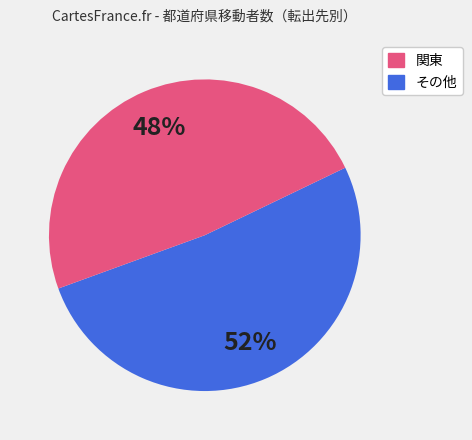

To the nearest percent, what is the average slice percentage?

50%